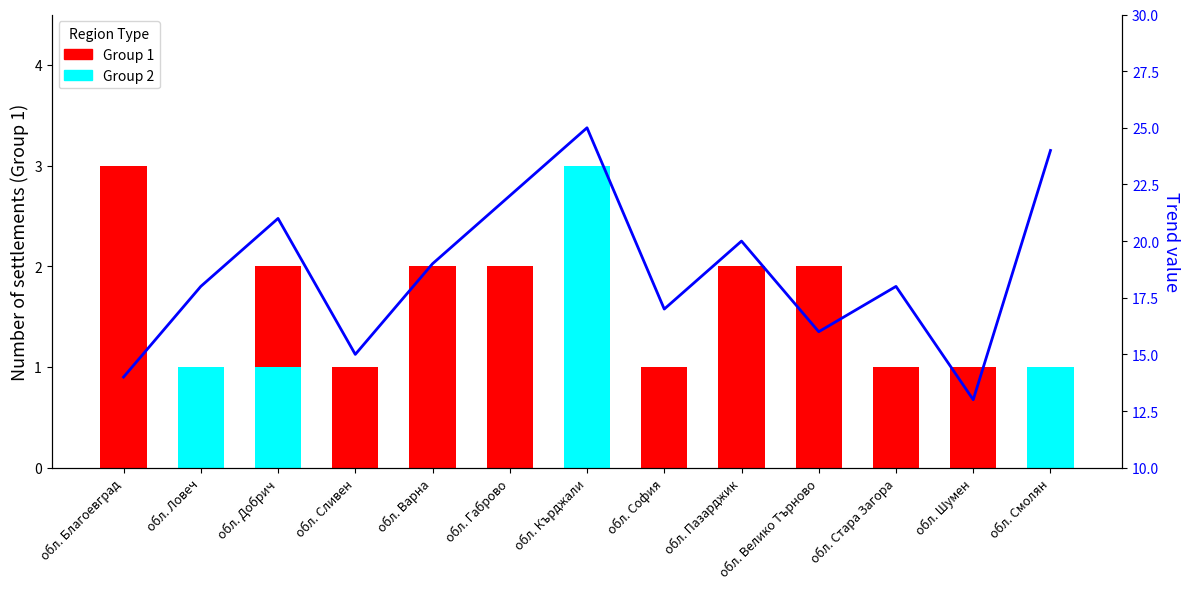

What is the total value across all series at обл. Кърджали?

28